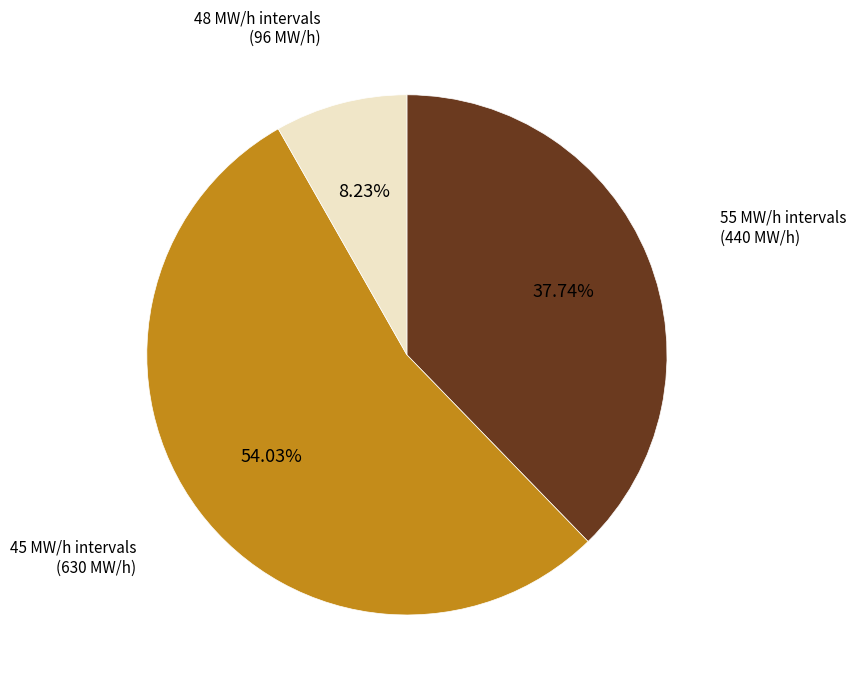

Is there a majority slice in this chart?

Yes